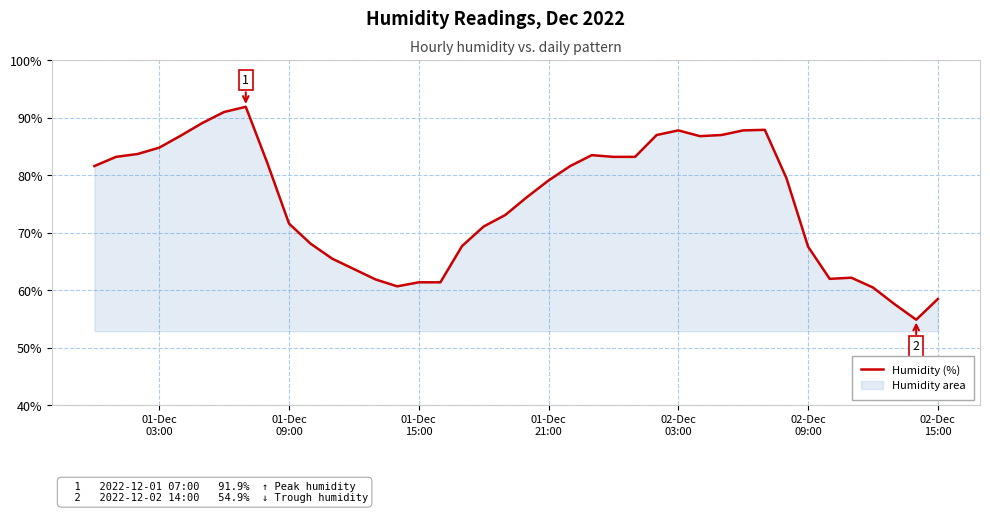

What is the difference between the maximum and minimum values?

37.0